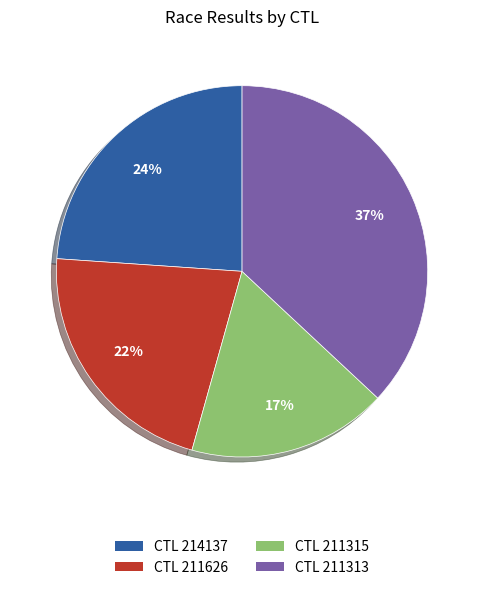

Which has a higher value, CTL 211626 or CTL 214137?

CTL 214137